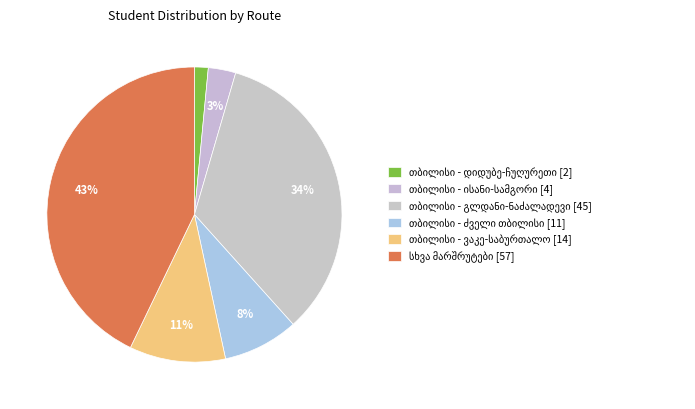

How many slices are in this pie chart?

6